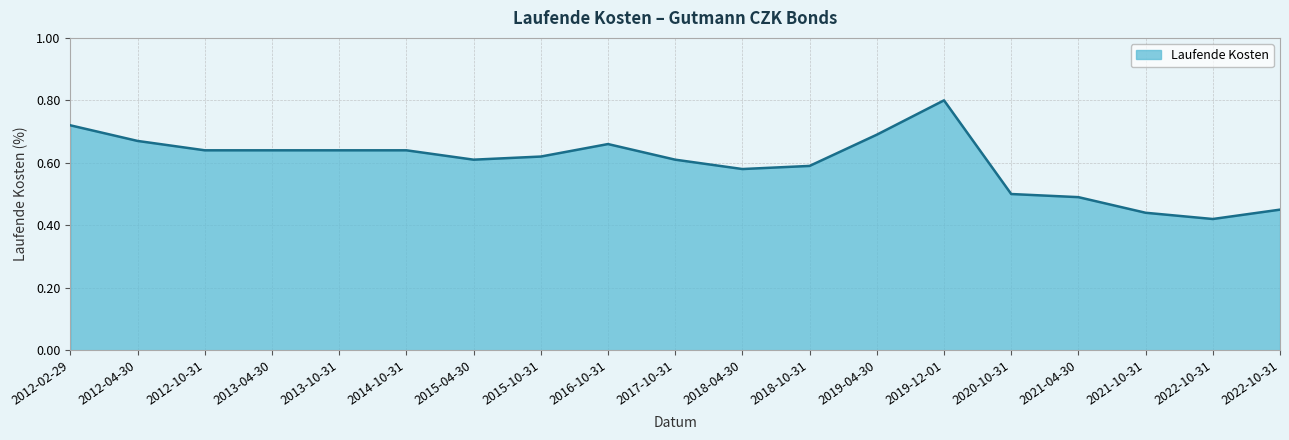

Does the chart display data point markers on the line(s)?

No